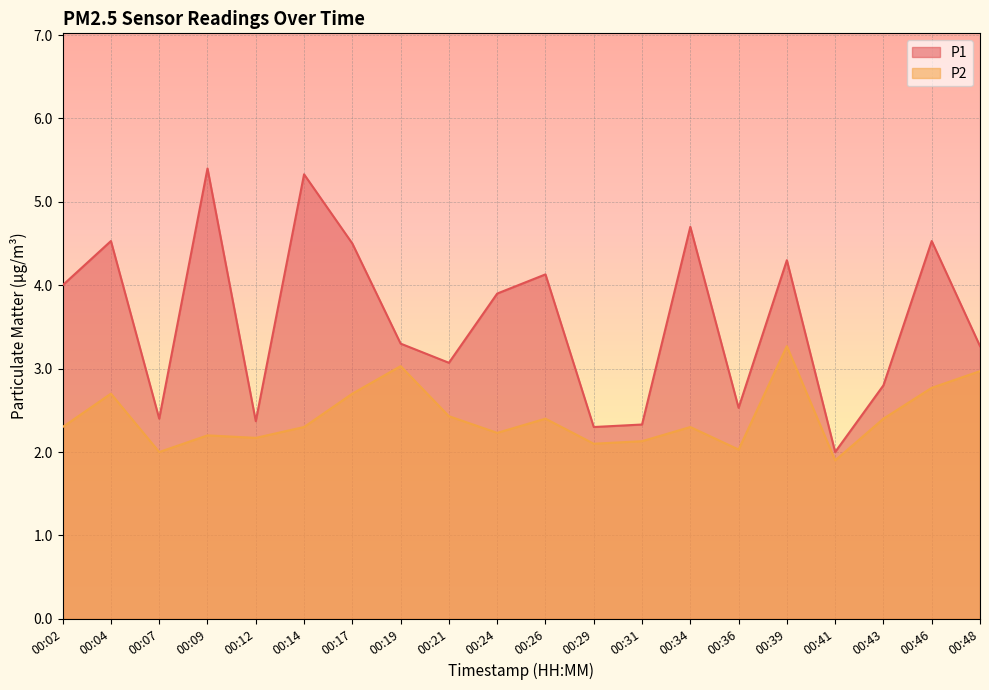

Is it true that P2 equals 2.2 at 00:12?

True